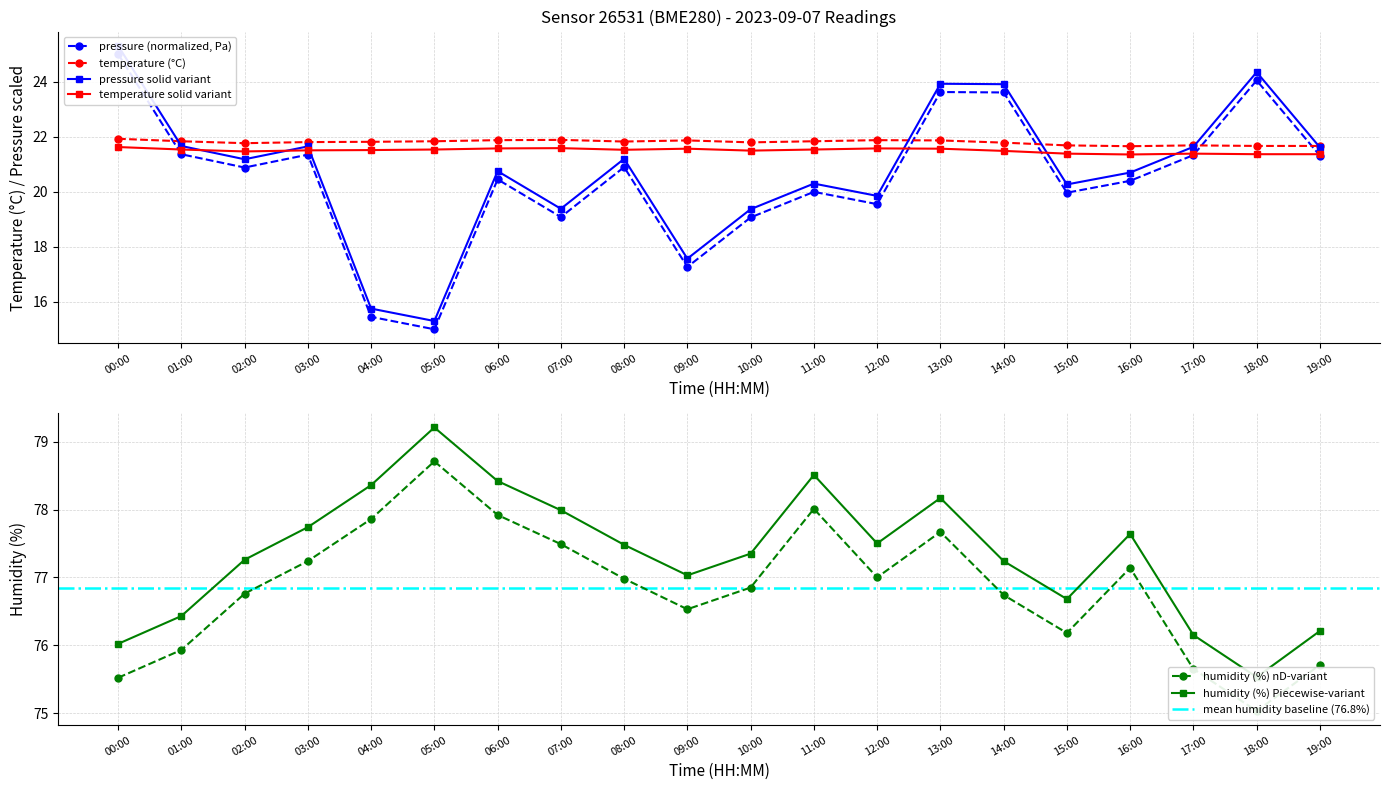

What is the difference between the second highest and second lowest values in the humidity series?

2.5